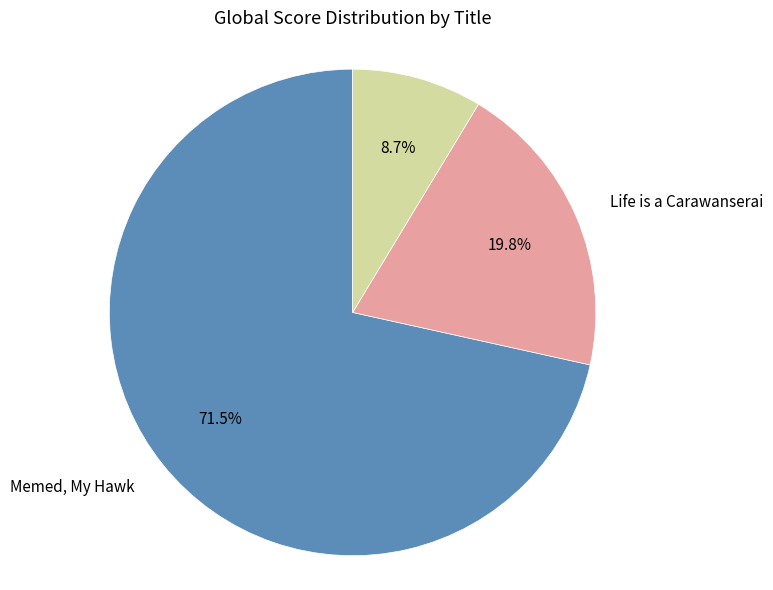

The Life is a Carawanserai slice represents 9% of the pie. True or false?

False